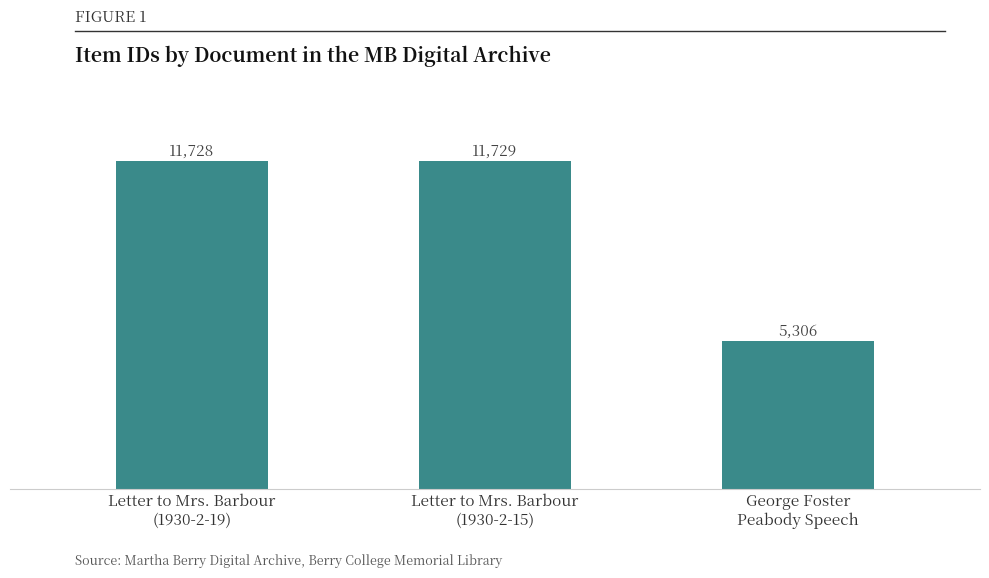

Which category has the lowest value across all series?

George Foster
Peabody Speech